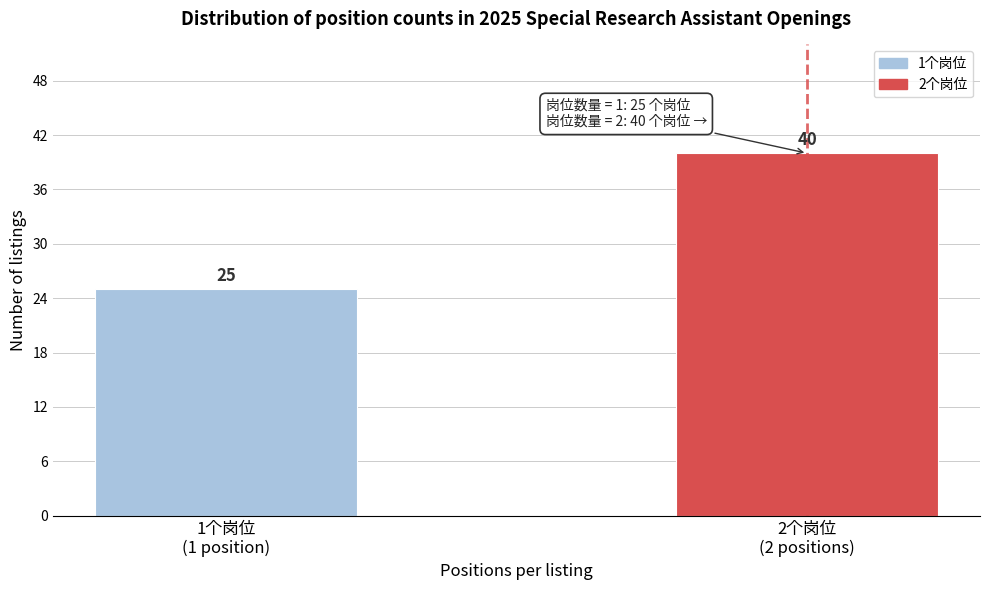

Reading left to right, list all the values displayed in this chart.

25	40